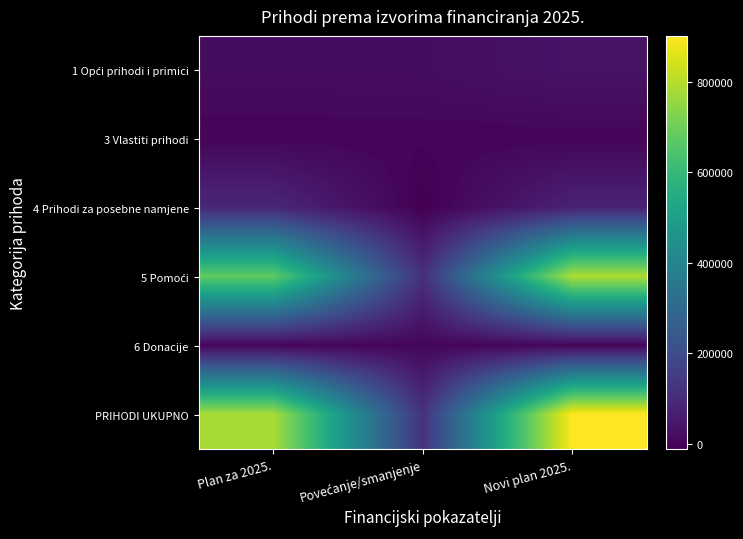

At which category is the sum across all series the highest?

Novi plan 2025.